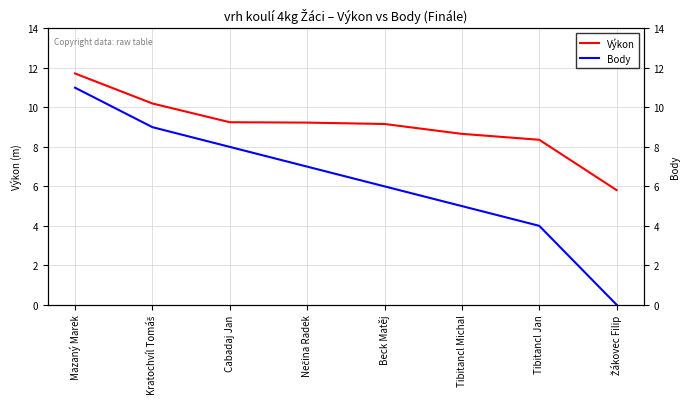

What is the highest value of the Výkon series?

11.7